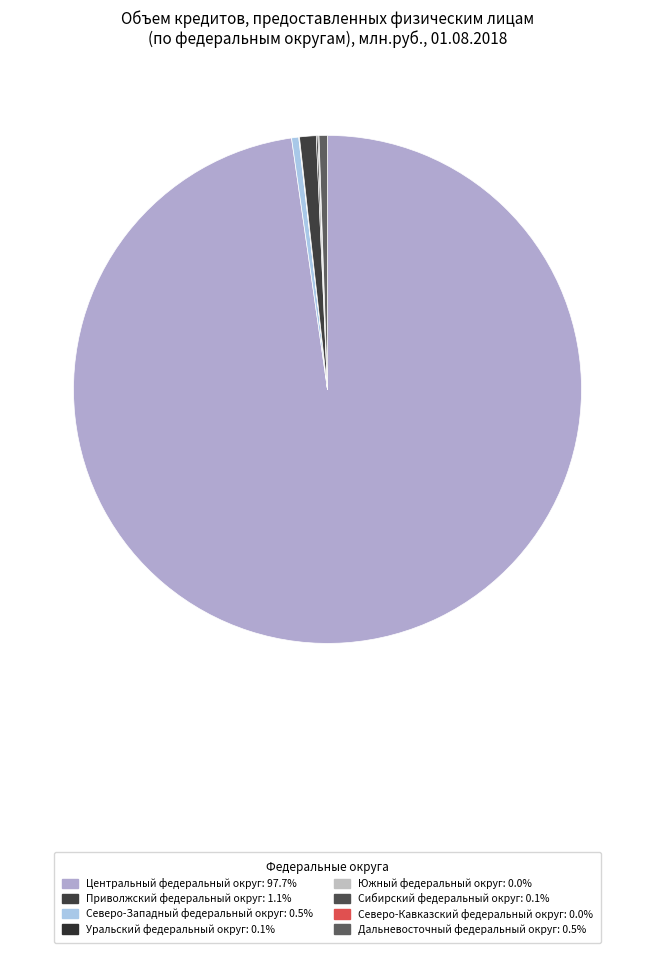

How many segments does this pie chart have?

8